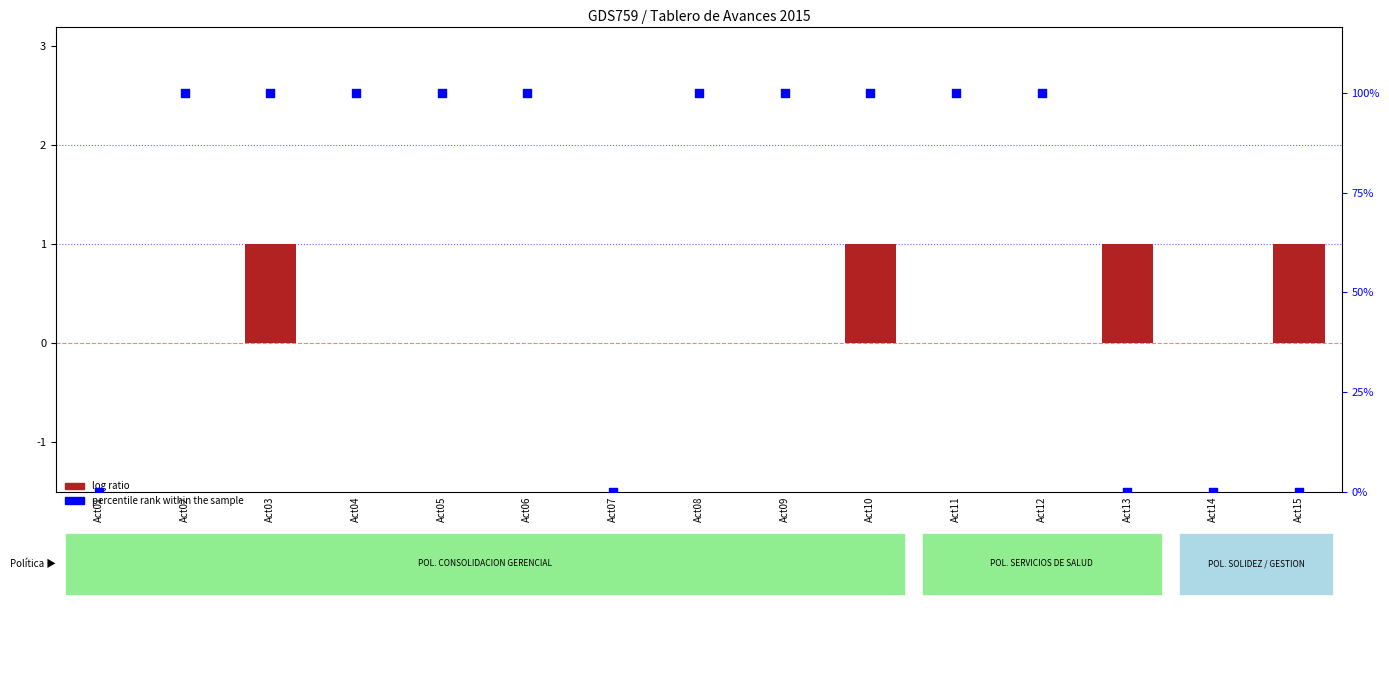

What is the total value across all series at Act05?

3